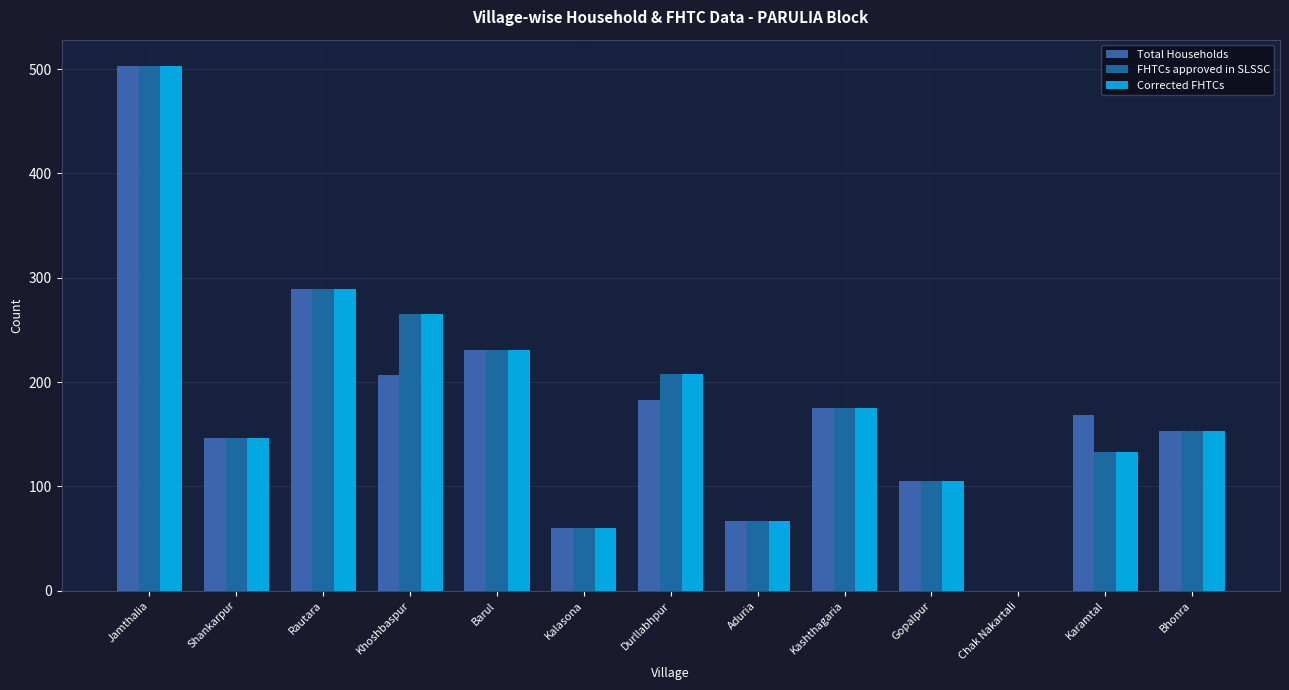

At which label does Total Households first exceed 168?

Jamthalia